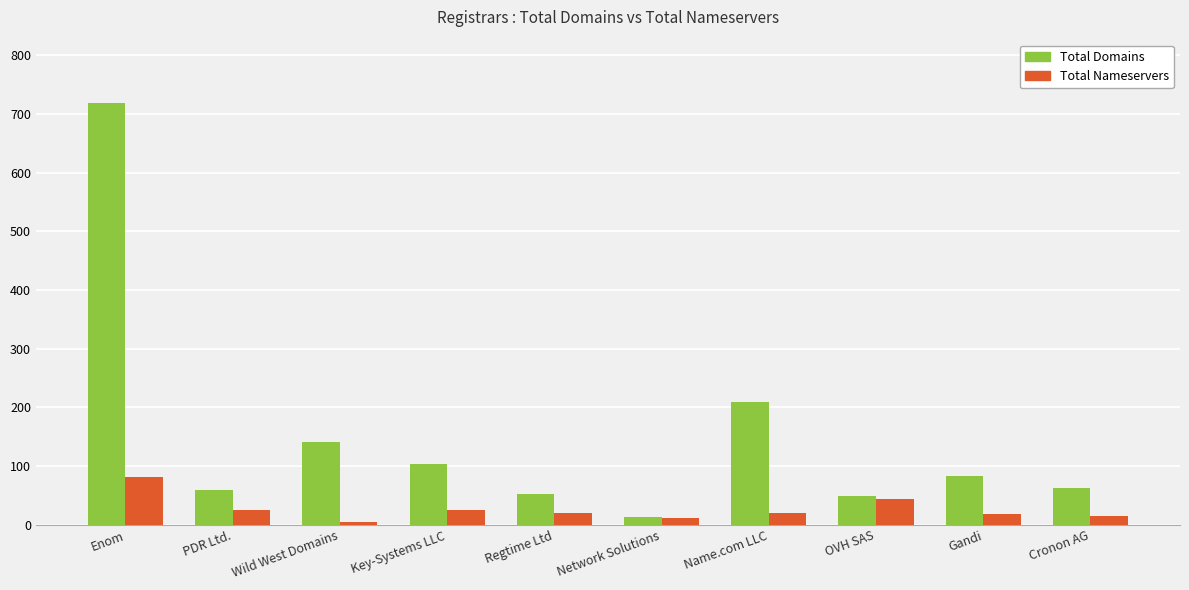

What is the greatest value displayed?

719